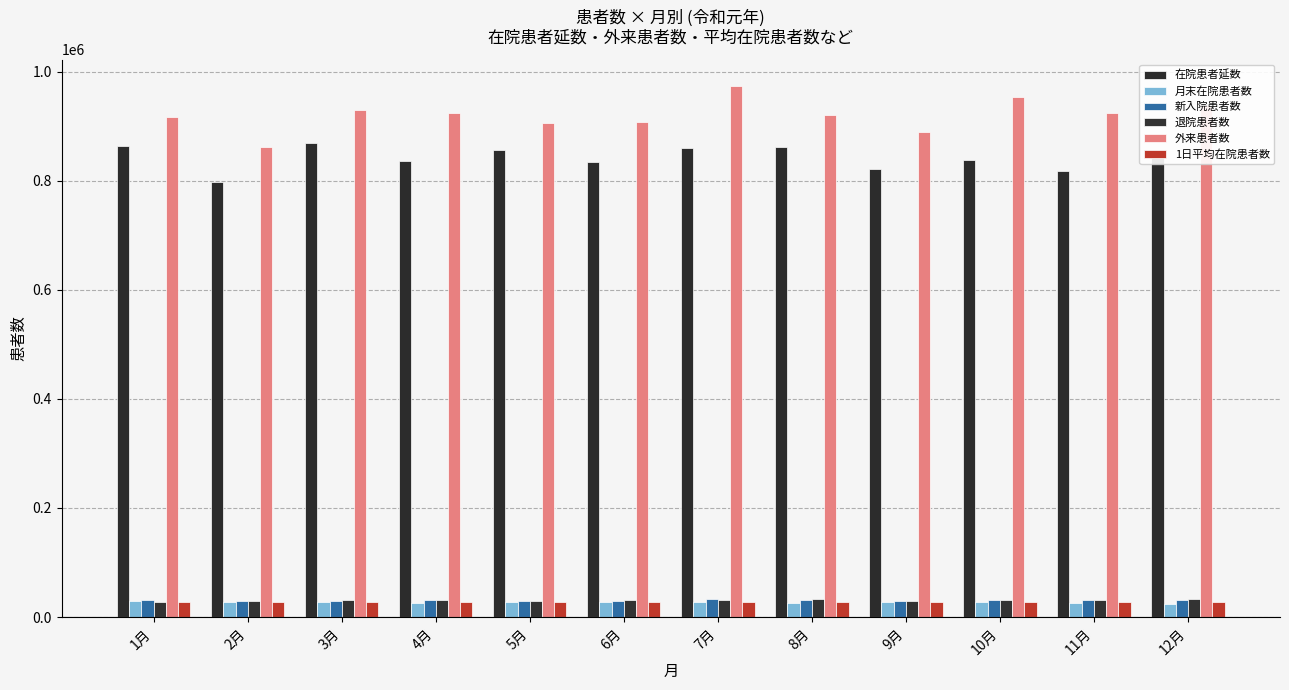

Is it true that 1日平均在院患者数 equals 27515.4 at 2月?

True